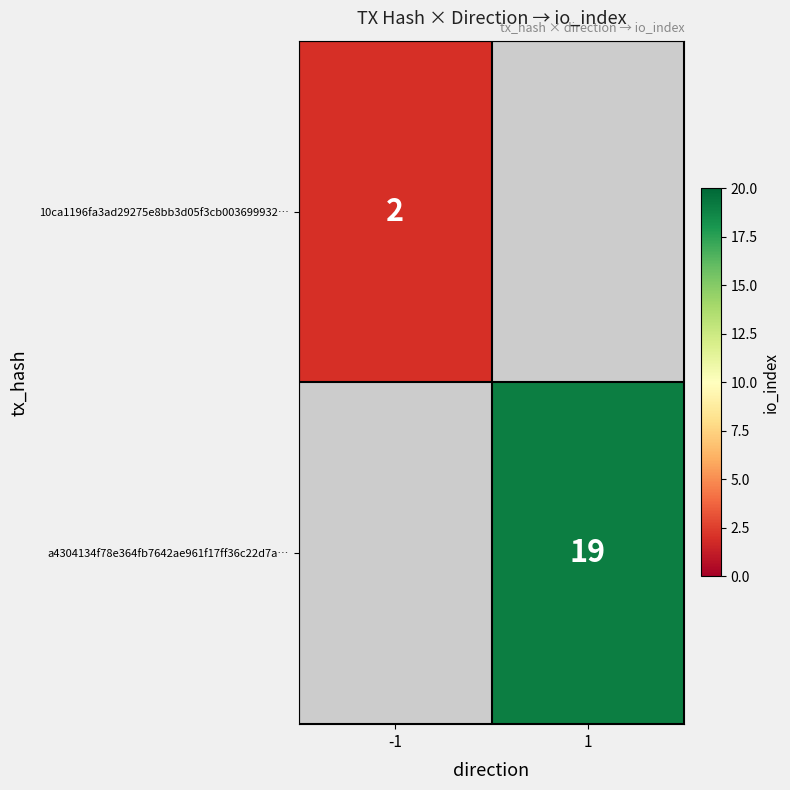

True or false: 10ca1196fa3ad29275e8bb3d05f3cb003699932… has a value of 3 at -1.

False